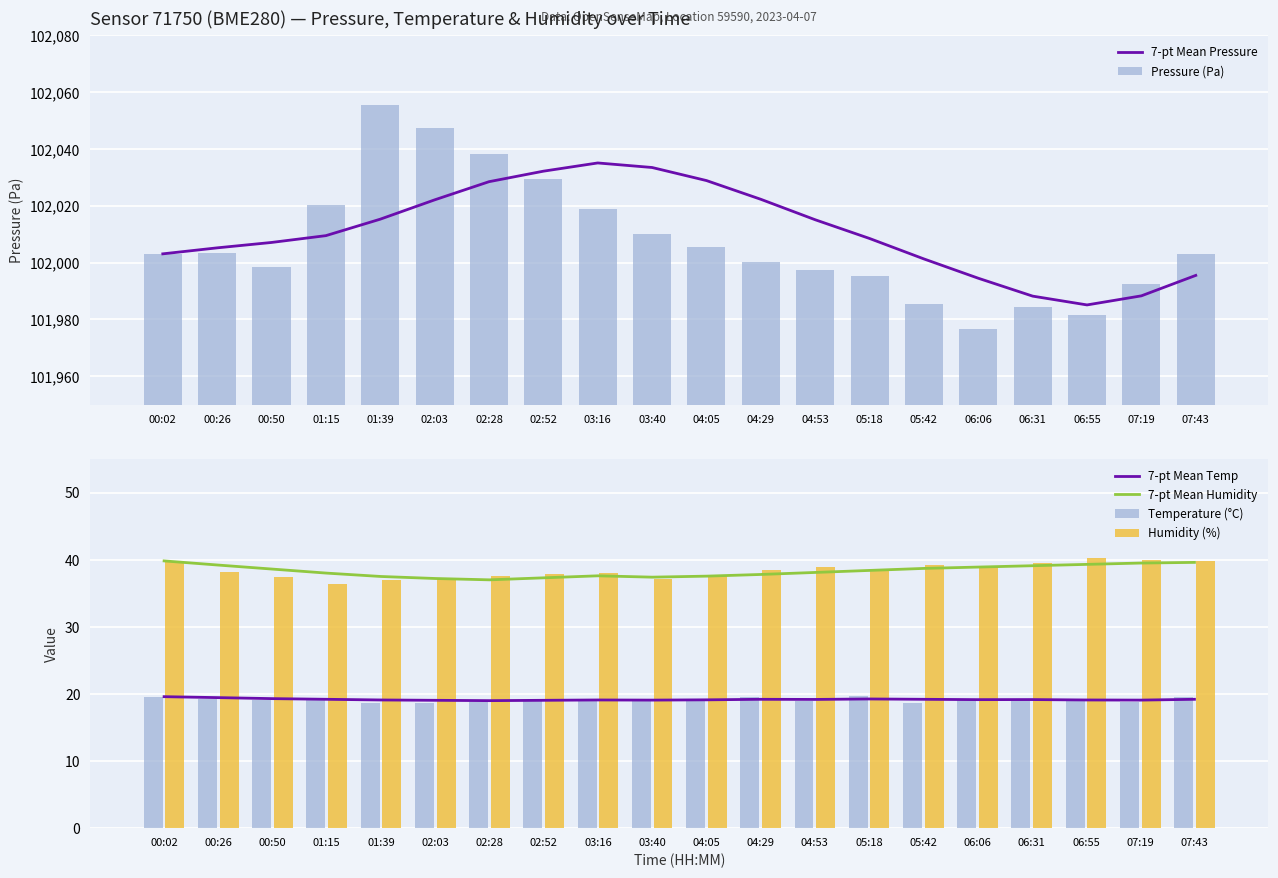

What is the difference between the Pressure (Pa) values at 04:29 and 03:40?

9.8